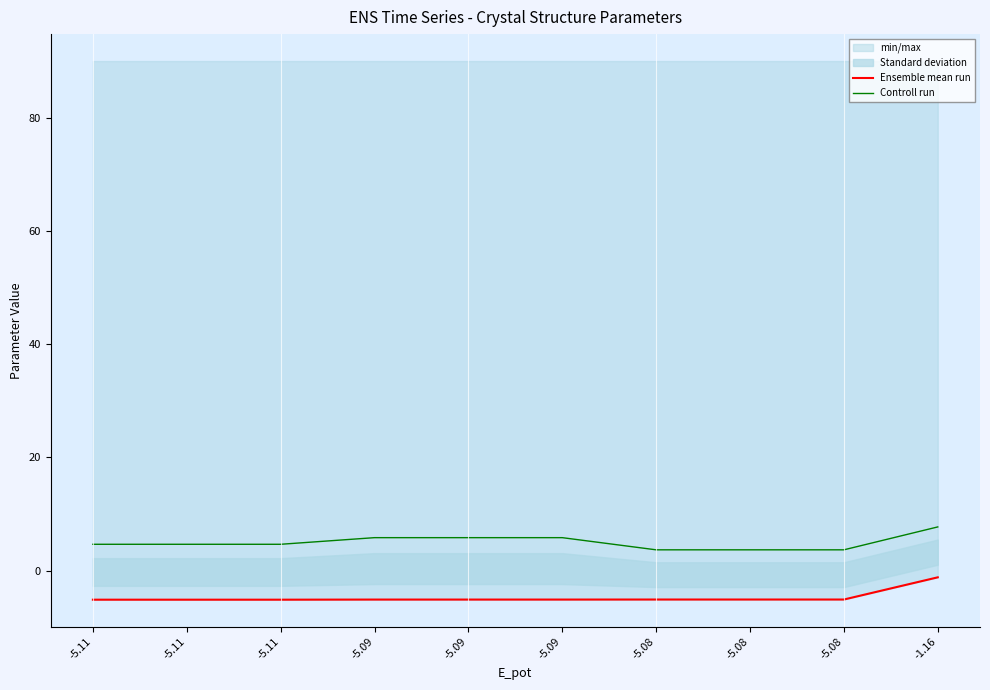

What is the average value of the Ensemble mean run series?

-4.7